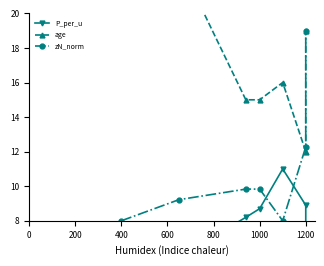

What is the smallest value displayed?

4.0